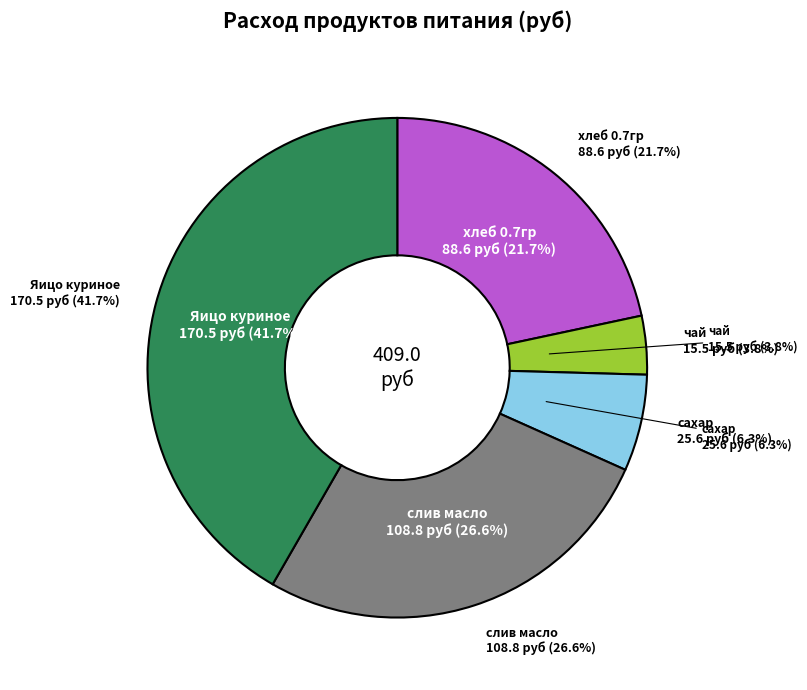

How much of the chart is everything except макароны?

100.0%